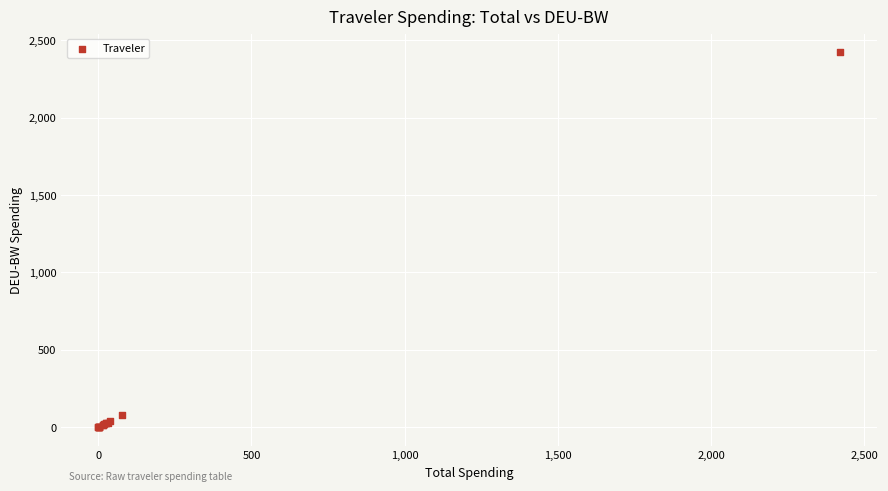

What Y value in the scatter plot is closest to 1210?

76.8